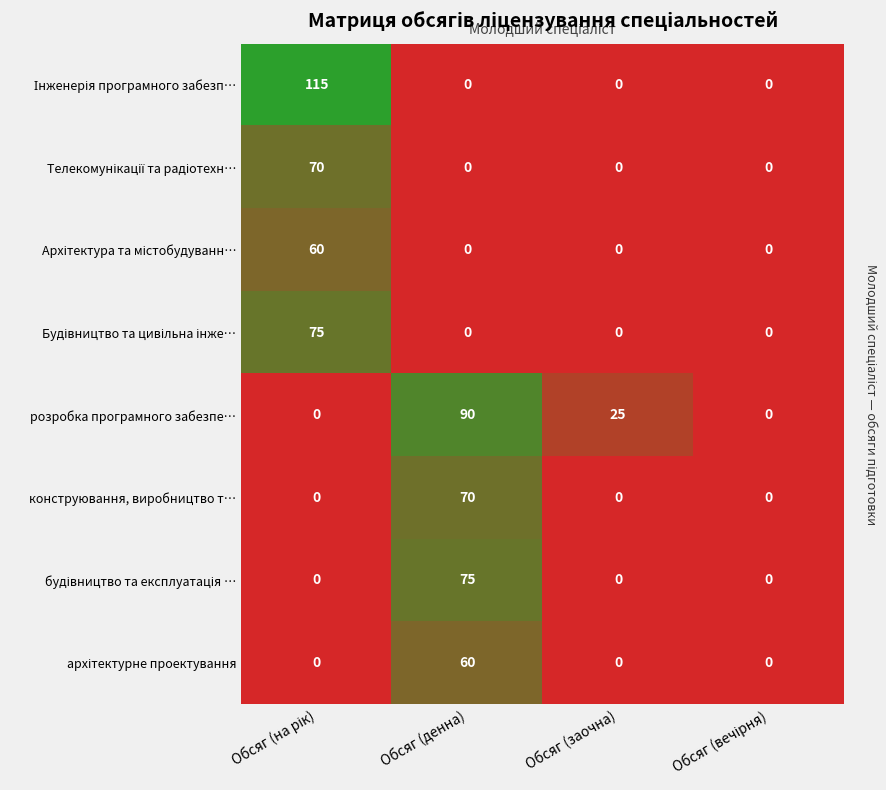

The конструювання, виробництво т… series shows 39 at Обсяг (заочна). True or false?

False